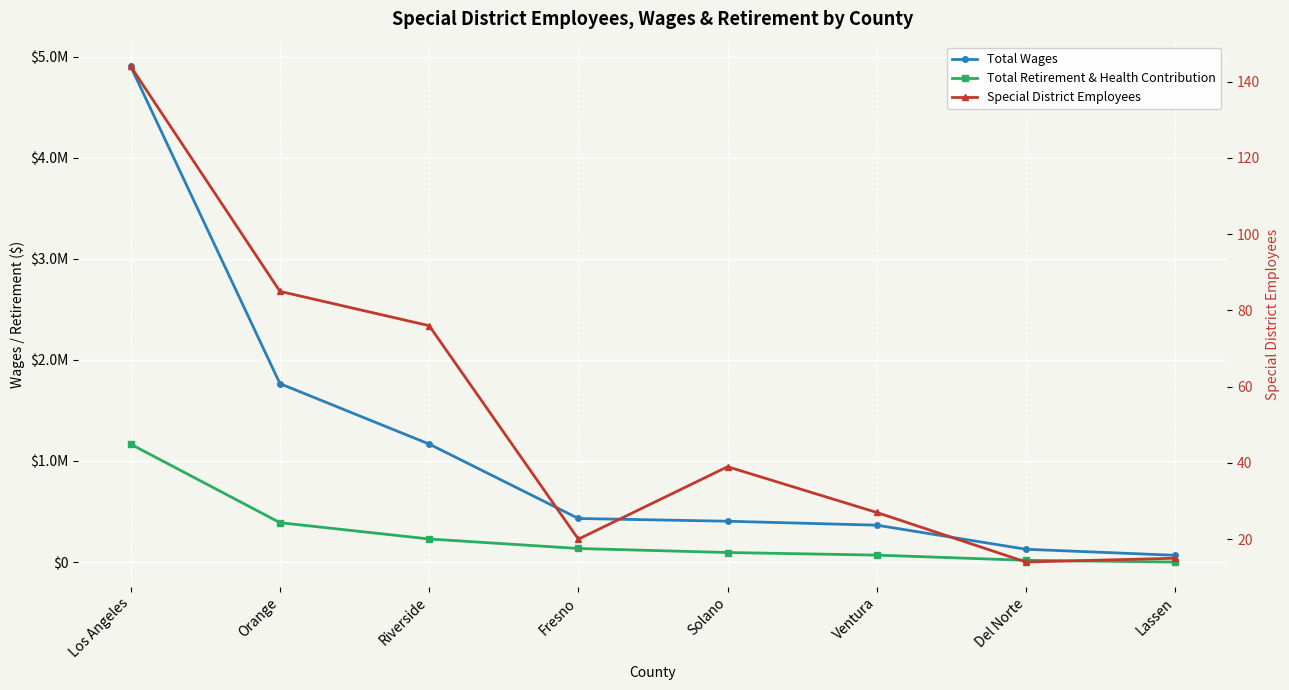

What is the label of the 8th point from the right?

Los Angeles